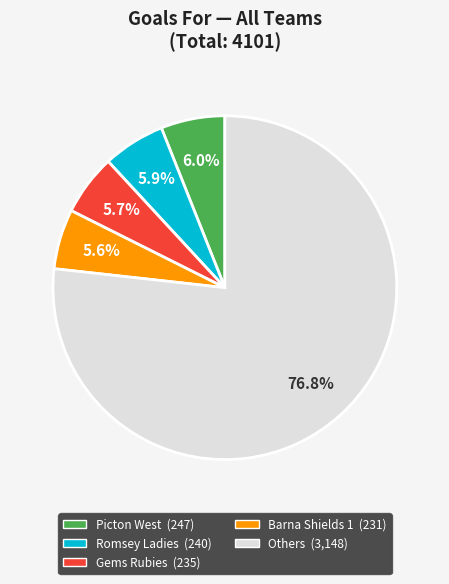

Does any single category account for the majority?

Yes